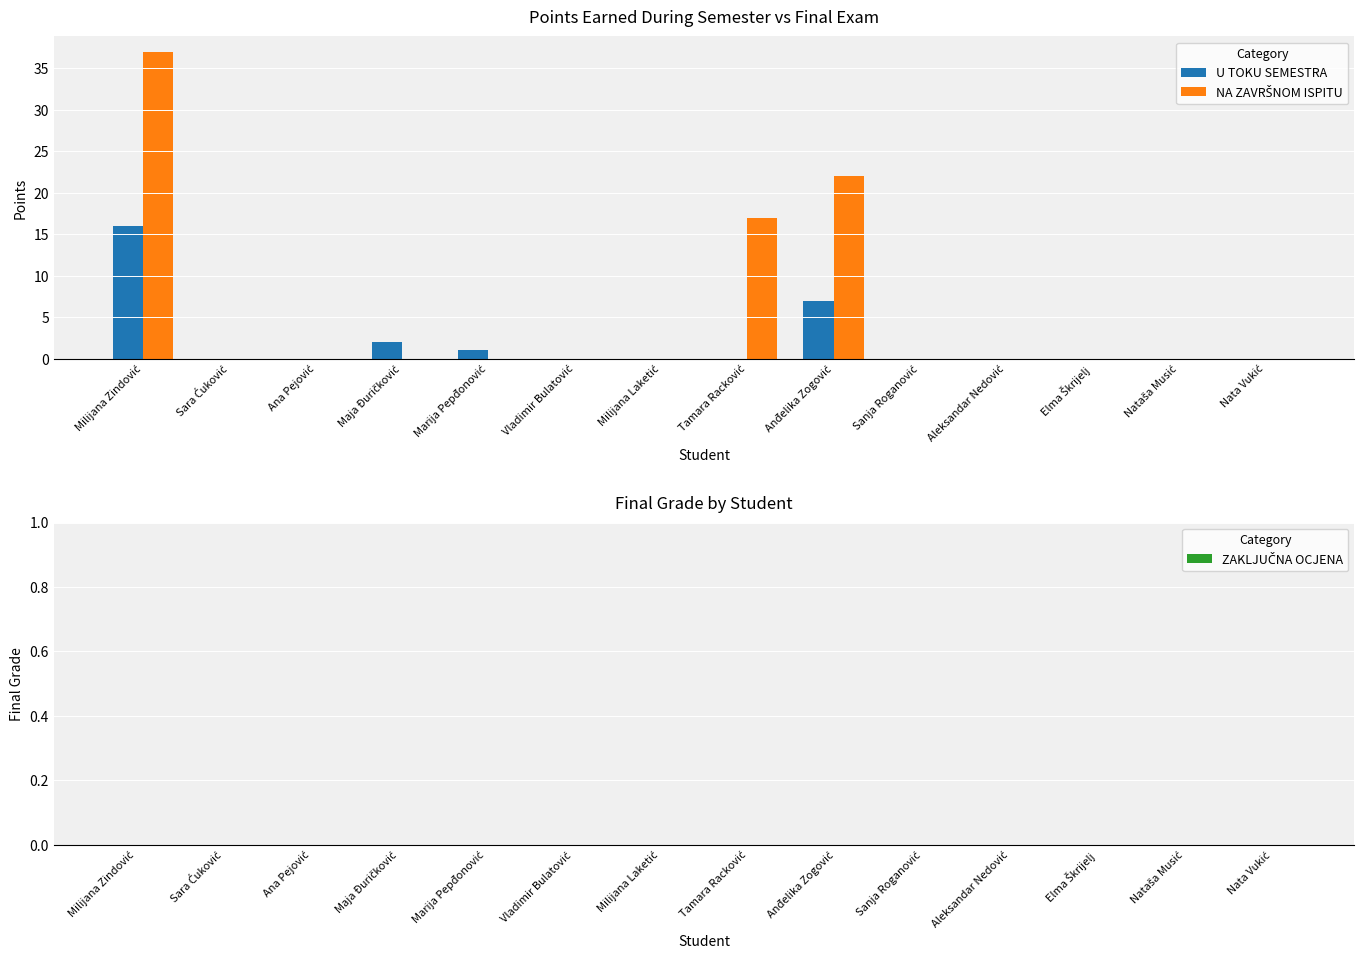

The U TOKU SEMESTRA series shows -5 at Sanja Roganović. True or false?

False